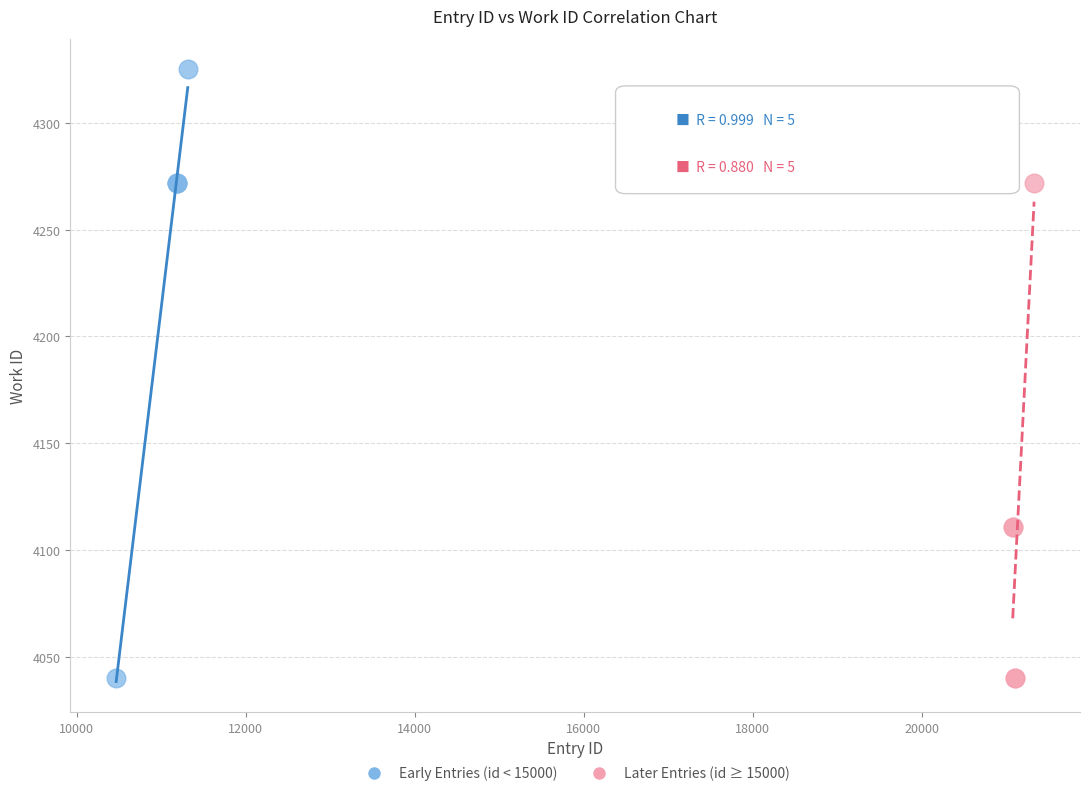

Which series has the largest Y range (max minus min)?

Early Entries (id < 15000)